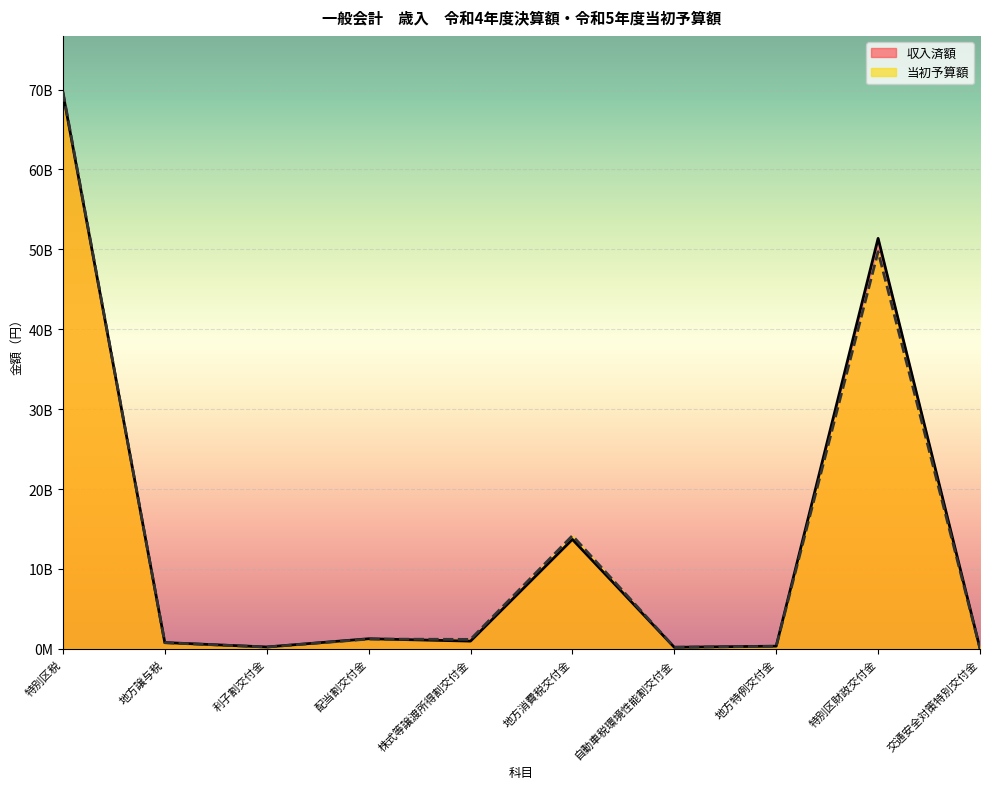

List the series in order of their overall mean, lowest first.

当初予算額, 収入済額